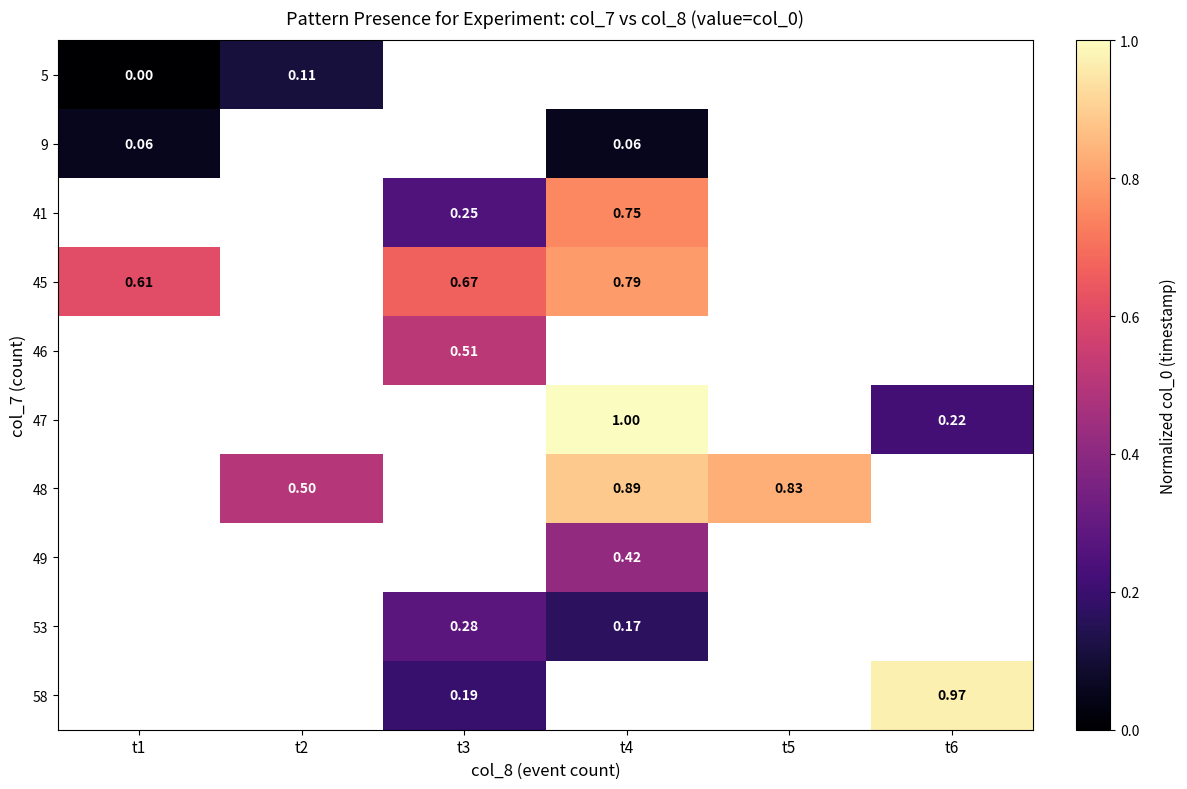

How many data points does each series have?

6